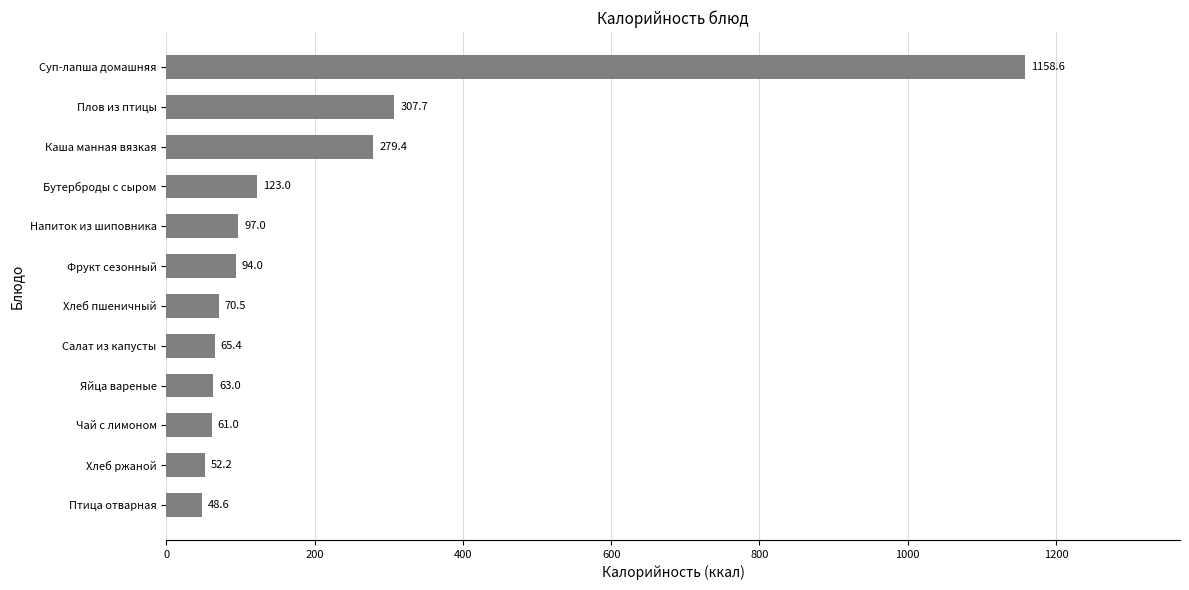

Which has a higher value, Плов из птицы or Фрукт сезонный?

Плов из птицы